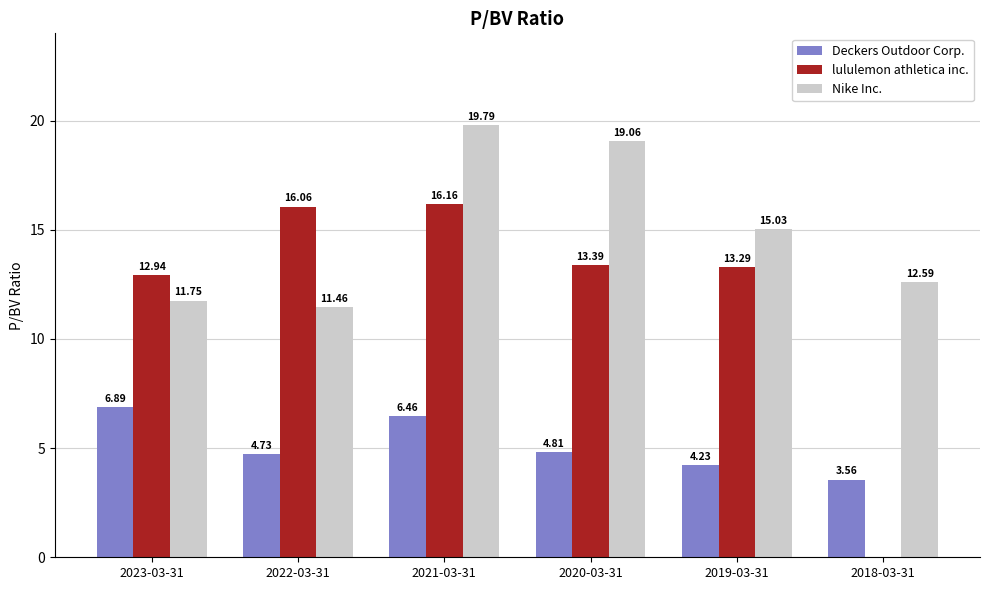

What is the sum of all lululemon athletica inc. values?

71.8